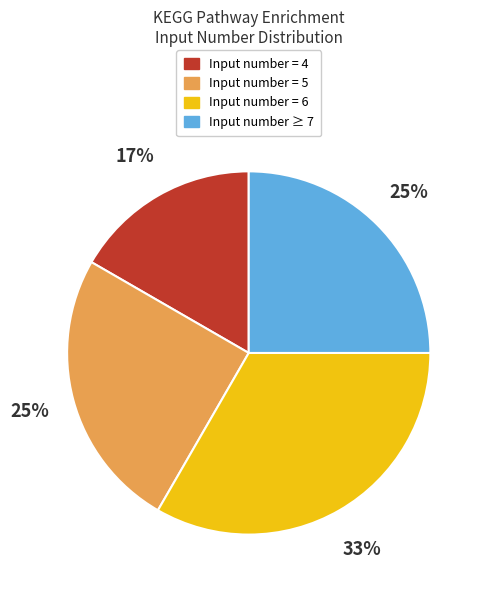

The Input number = 4 slice represents 5% of the pie. True or false?

False